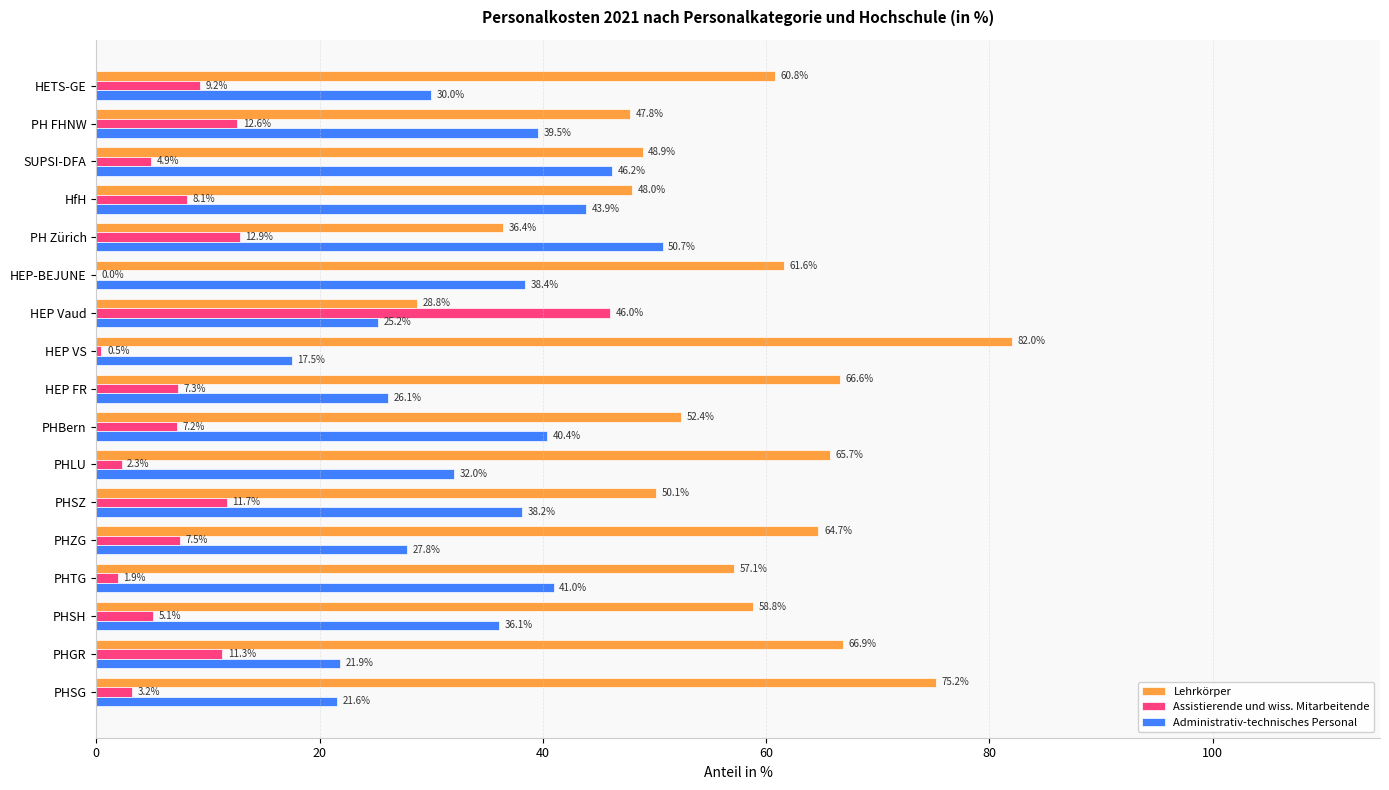

Which series has the largest total across all categories?

Lehrkörper